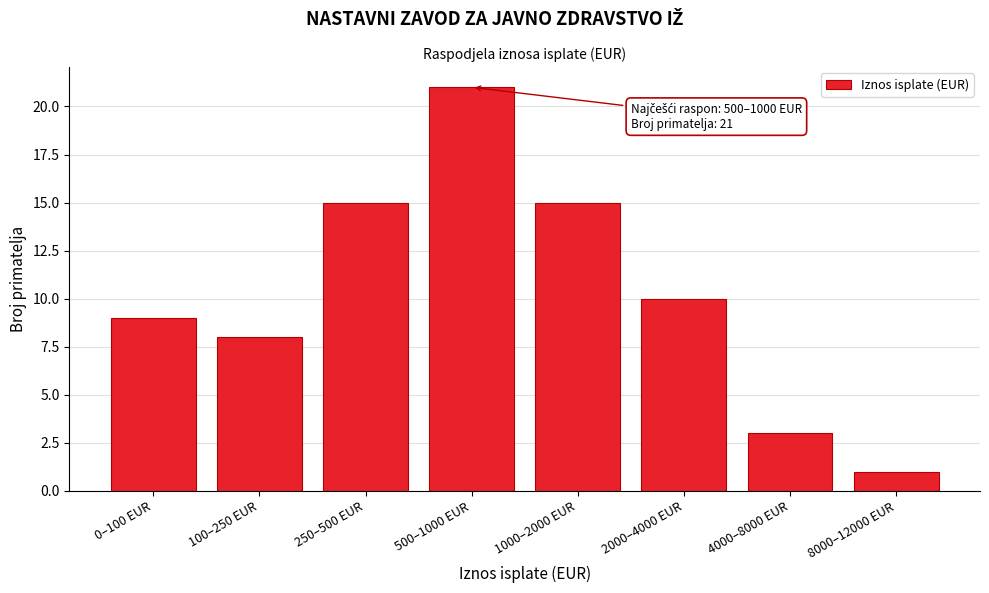

Reading right to left, what are all the values shown in this chart?

1	3	10	15	21	15	8	9